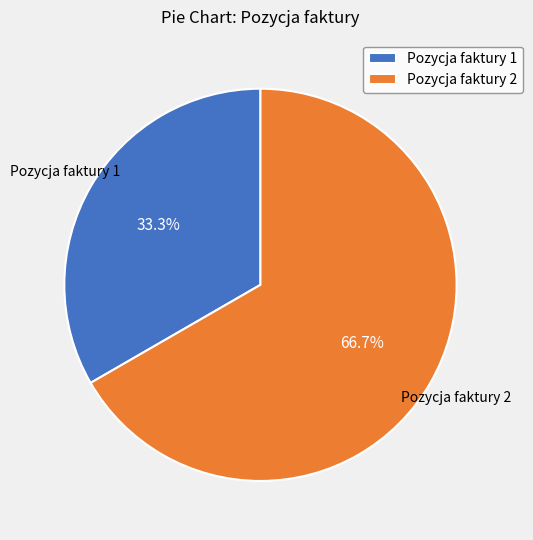

Does Pozycja faktury 2 account for over 50% of the chart?

Yes